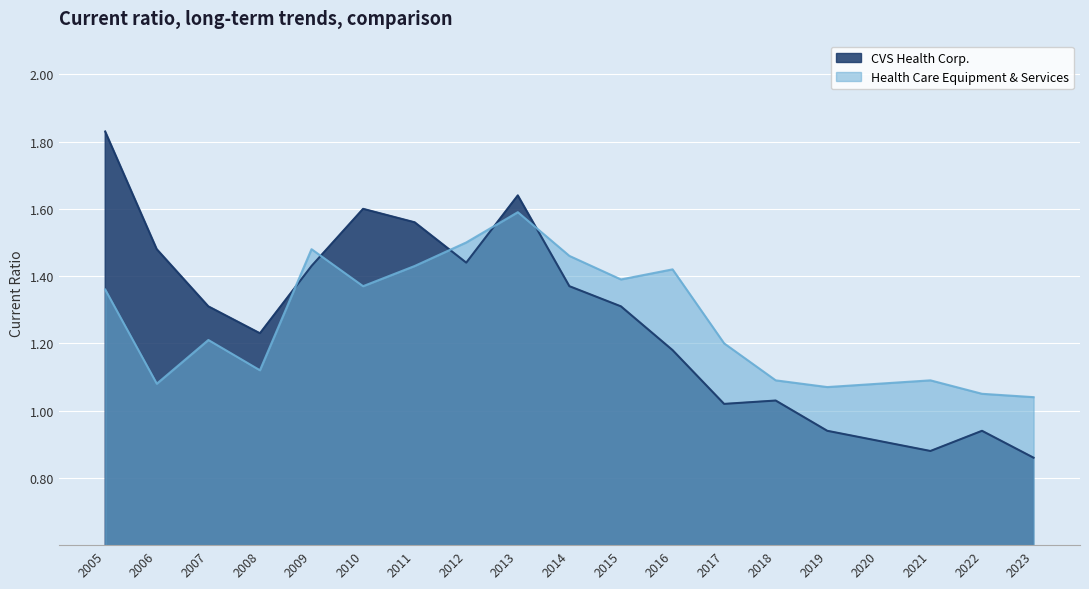

Reading left to right, extract all data points from this chart.

CVS Health Corp.: 1.8	1.5	1.3	1.2	1.4	1.6	1.6	1.4	1.6	1.4	1.3	1.2	1.0	1.0	0.9	0.9	0.9	0.9	0.9
Health Care Equipment & Services: 1.4	1.1	1.2	1.1	1.5	1.4	1.4	1.5	1.6	1.5	1.4	1.4	1.2	1.1	1.1	1.1	1.1	1.1	1.0